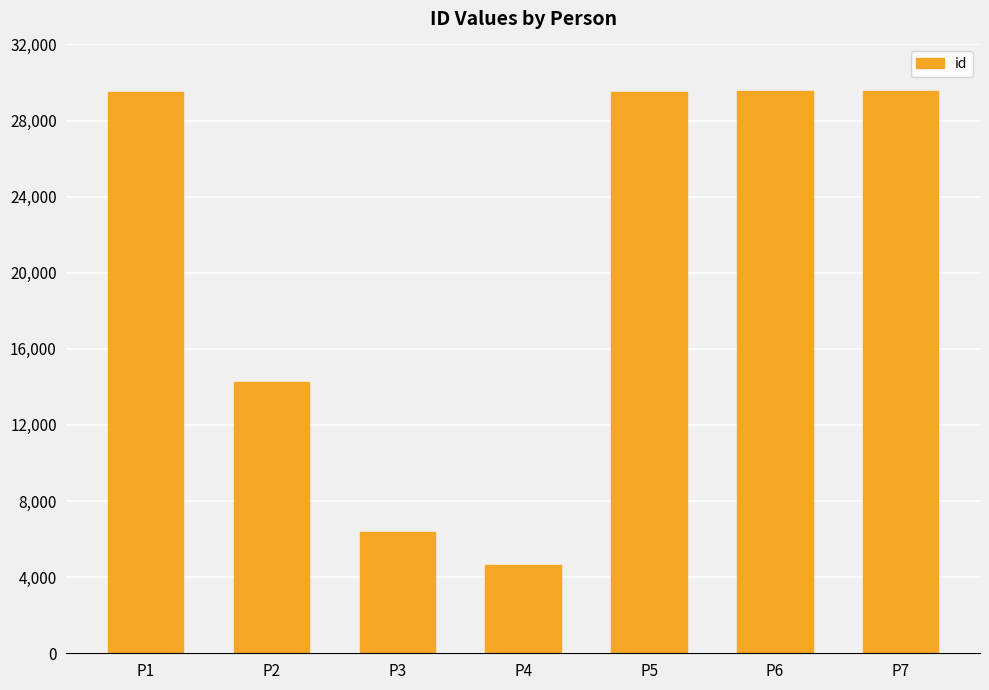

What is the maximum value shown in the chart?

29529